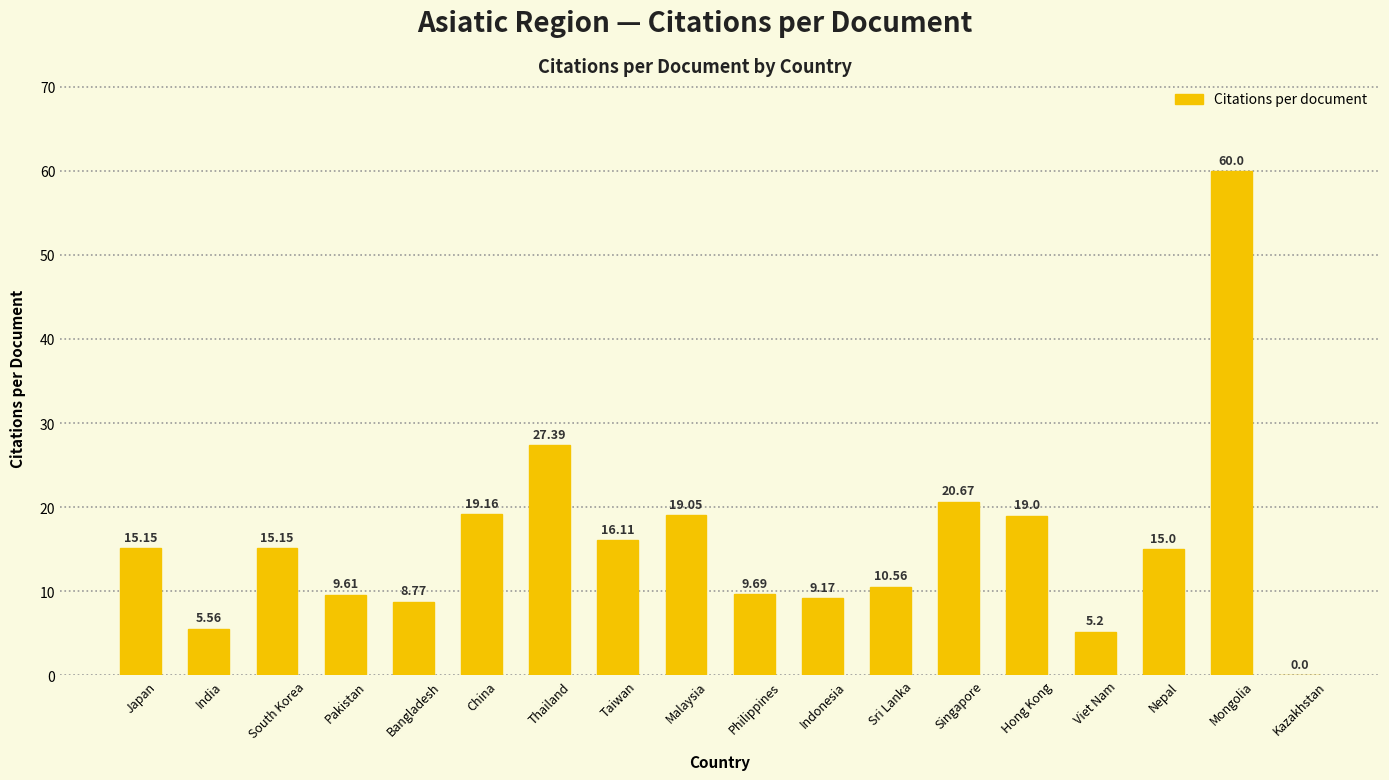

Which has a higher value, Thailand or Taiwan?

Thailand